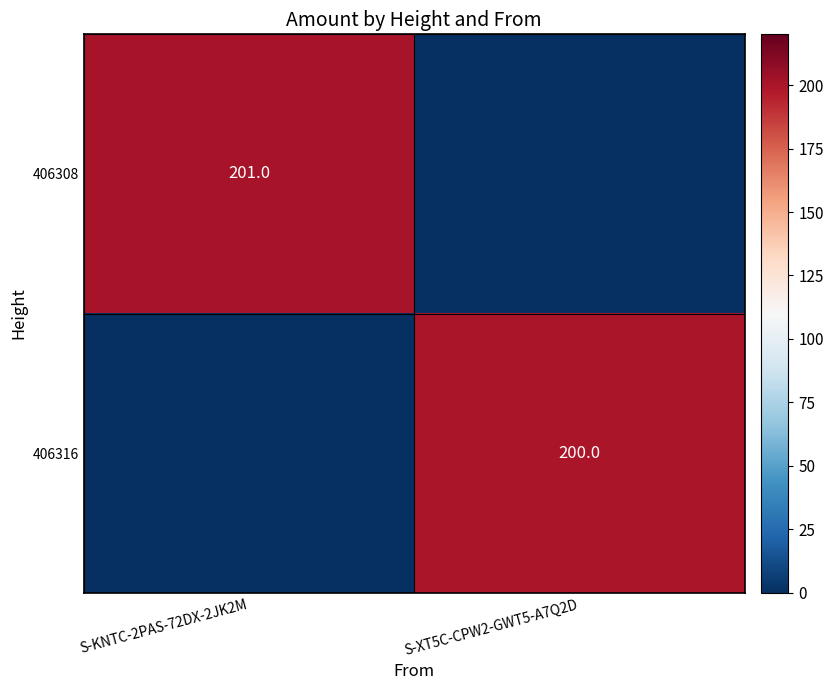

Is it true that 406316 equals 55 at S-XT5C-CPW2-GWT5-A7Q2D?

False